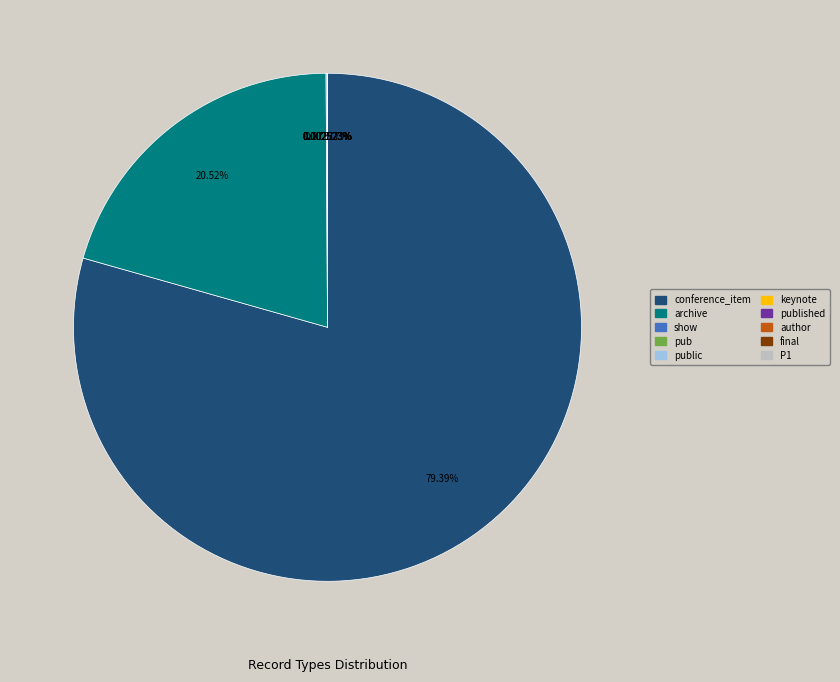

Is there a majority slice in this chart?

Yes